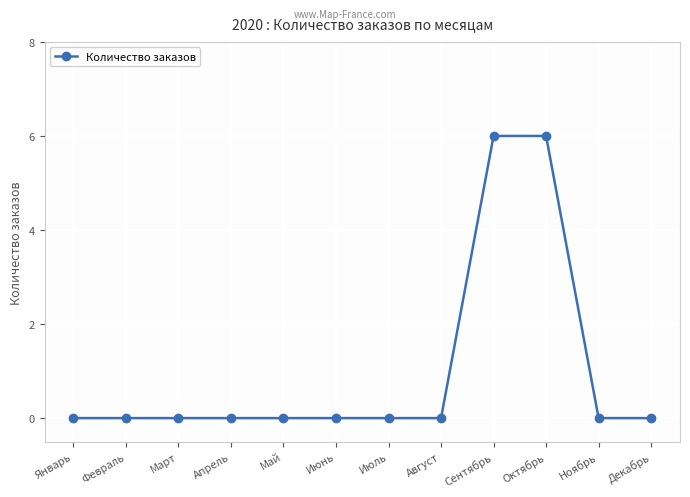

Is it true that the value at Июнь is -3?

False